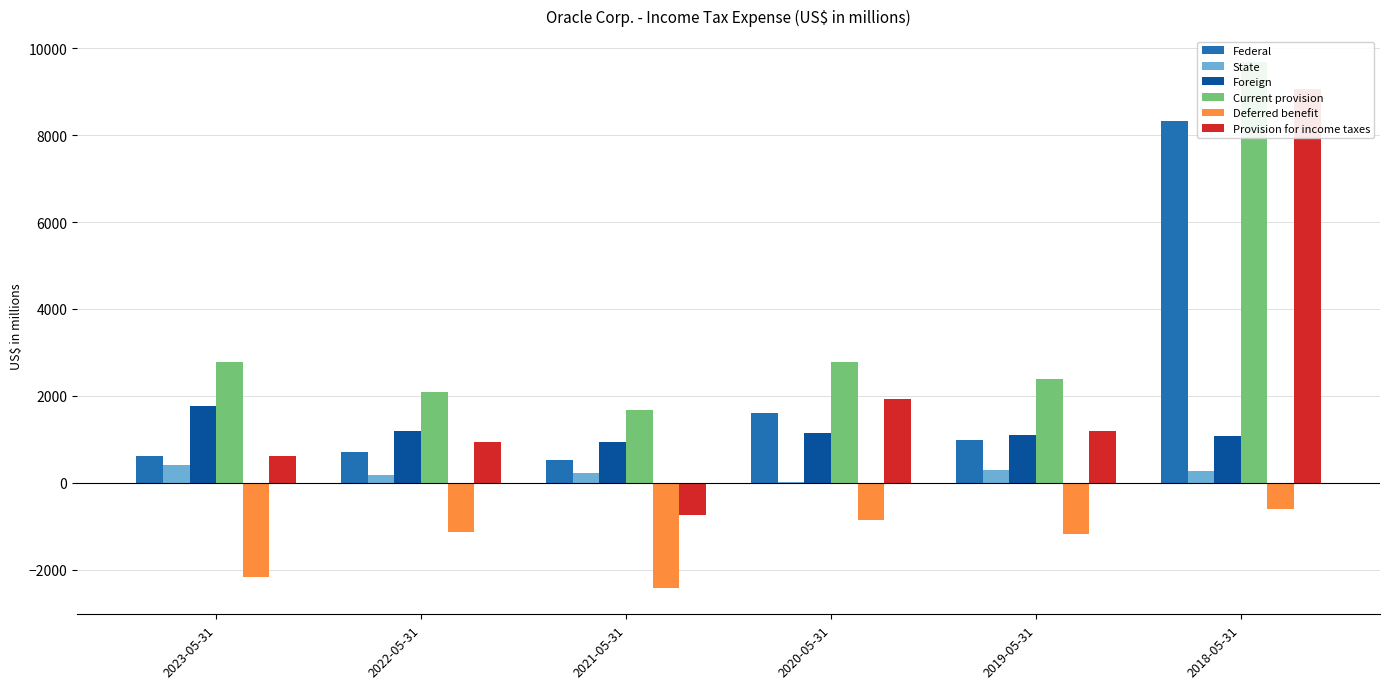

What is the sum of the Federal values at 2023-05-31 and 2019-05-31?

1604